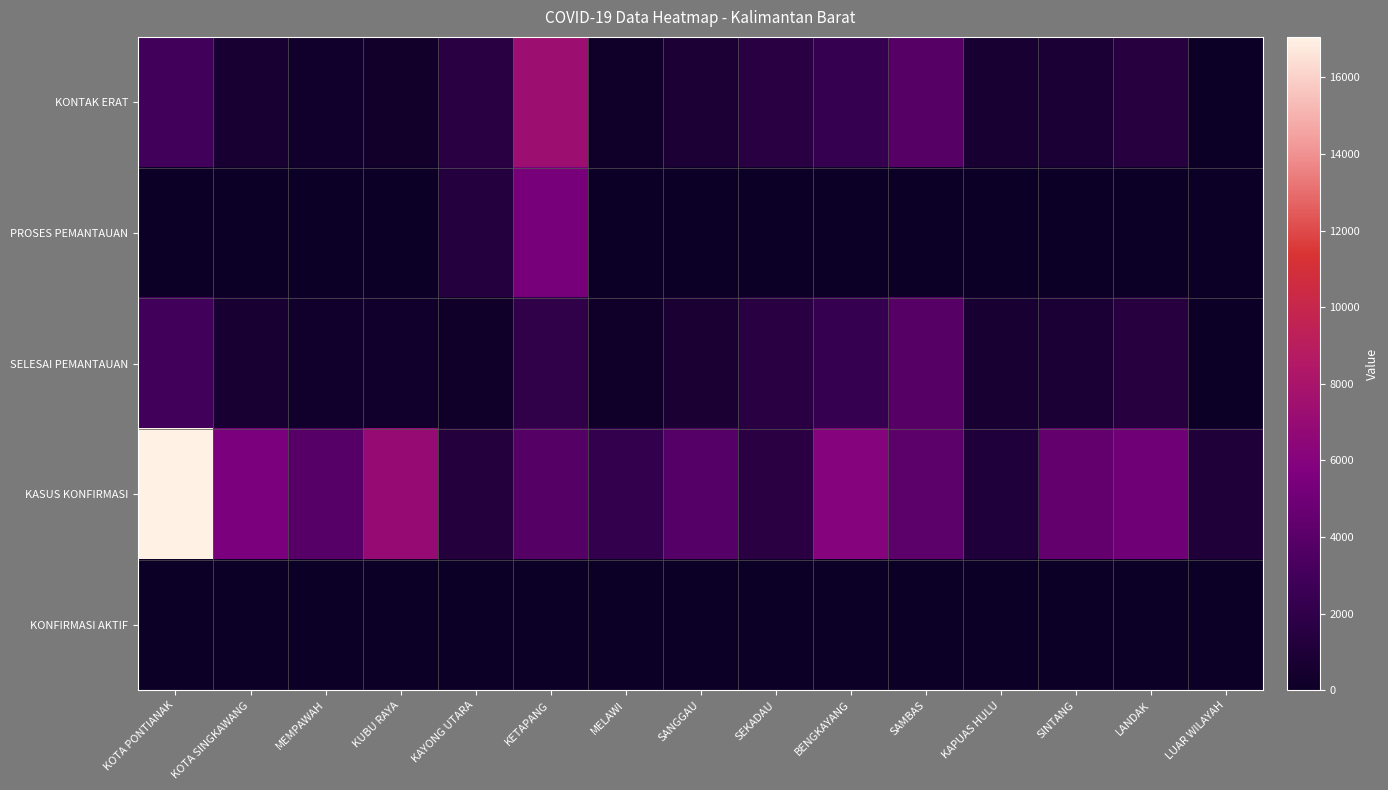

Reading left to right, transcribe all the data shown in this chart.

KONTAK ERAT: KOTA PONTIANAK=2909	KOTA SINGKAWANG=691	MEMPAWAH=284	KUBU RAYA=302	KAYONG UTARA=1616	KETAPANG=7329	MELAWI=228	SANGGAU=867	SEKADAU=1623	BENGKAYANG=2340	SAMBAS=3840	KAPUAS HULU=687	SINTANG=770	LANDAK=1480	LUAR WILAYAH=0
PROSES PEMANTAUAN: KOTA PONTIANAK=7	KOTA SINGKAWANG=0	MEMPAWAH=0	KUBU RAYA=24	KAYONG UTARA=1415	KETAPANG=5349	MELAWI=0	SANGGAU=56	SEKADAU=0	BENGKAYANG=0	SAMBAS=0	KAPUAS HULU=0	SINTANG=0	LANDAK=0	LUAR WILAYAH=0
SELESAI PEMANTAUAN: KOTA PONTIANAK=2902	KOTA SINGKAWANG=691	MEMPAWAH=284	KUBU RAYA=278	KAYONG UTARA=201	KETAPANG=1980	MELAWI=228	SANGGAU=811	SEKADAU=1623	BENGKAYANG=2340	SAMBAS=3840	KAPUAS HULU=687	SINTANG=770	LANDAK=1480	LUAR WILAYAH=0
KASUS KONFIRMASI: KOTA PONTIANAK=17059	KOTA SINGKAWANG=5500	MEMPAWAH=3877	KUBU RAYA=6989	KAYONG UTARA=1313	KETAPANG=3765	MELAWI=2188	SANGGAU=3818	SEKADAU=1652	BENGKAYANG=6046	SAMBAS=4156	KAPUAS HULU=1126	SINTANG=4459	LANDAK=4989	LUAR WILAYAH=1092
KONFIRMASI AKTIF: KOTA PONTIANAK=0	KOTA SINGKAWANG=0	MEMPAWAH=1	KUBU RAYA=1	KAYONG UTARA=0	KETAPANG=0	MELAWI=0	SANGGAU=1	SEKADAU=1	BENGKAYANG=0	SAMBAS=1	KAPUAS HULU=0	SINTANG=0	LANDAK=0	LUAR WILAYAH=0